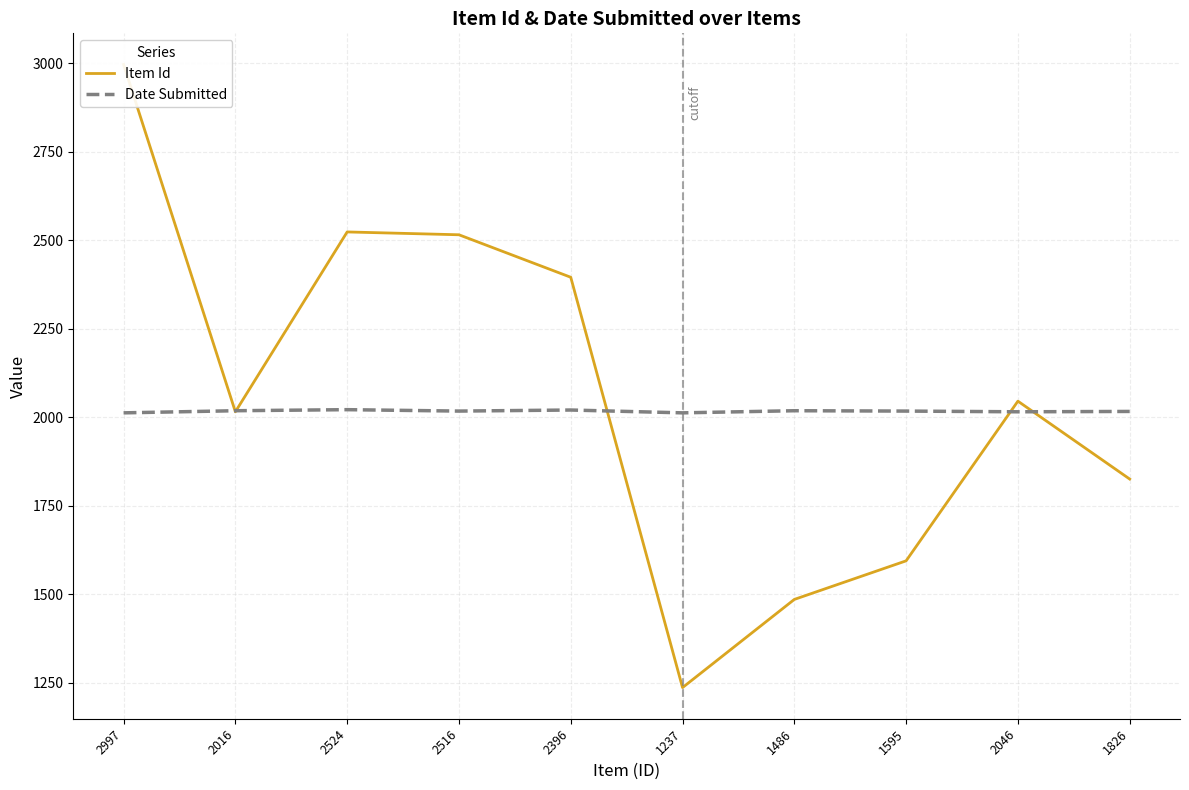

What is the greatest value displayed?

2997